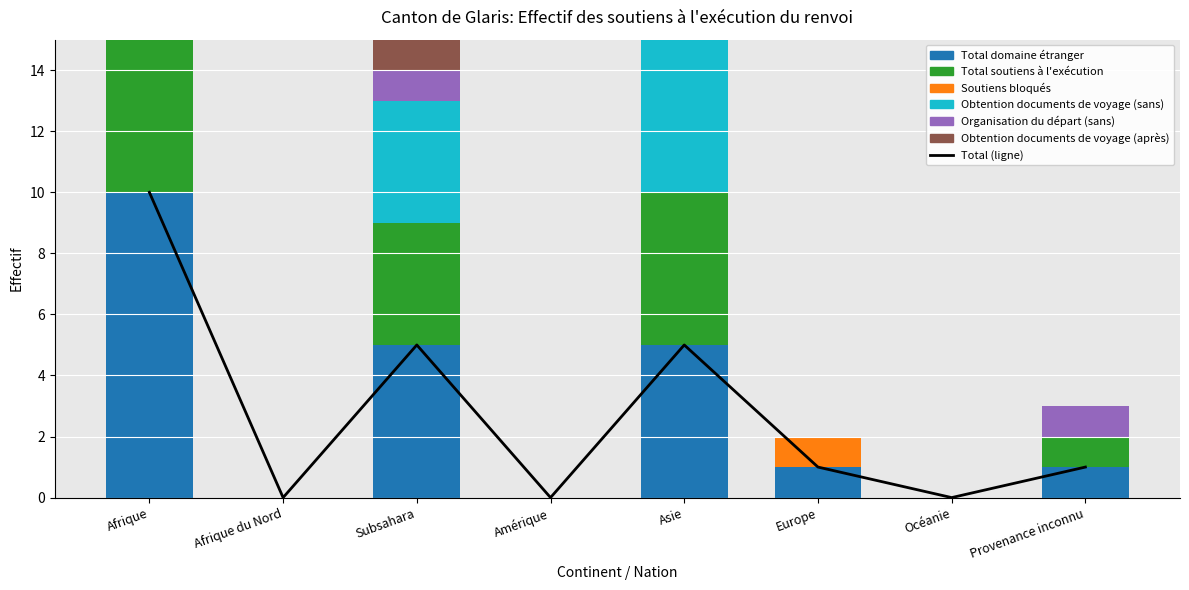

Which series changed the most between Afrique du Nord and Asie?

Total domaine étranger